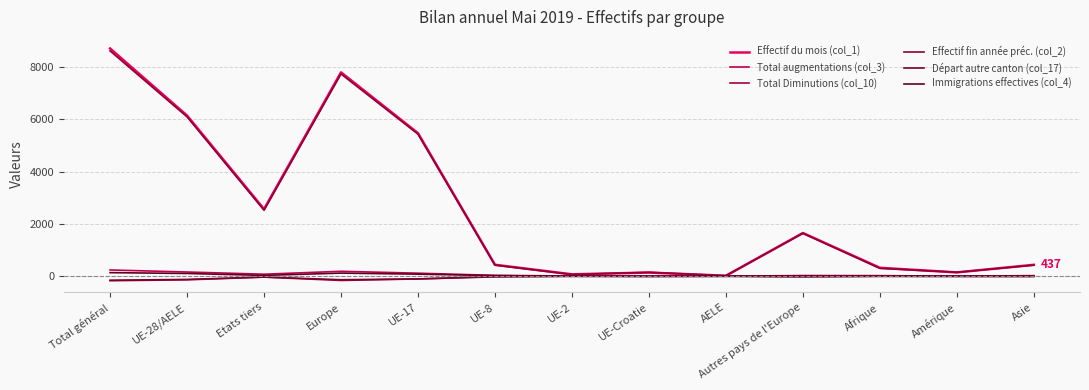

At which label is Immigrations effectives (col_4) closest to 69?

UE-17